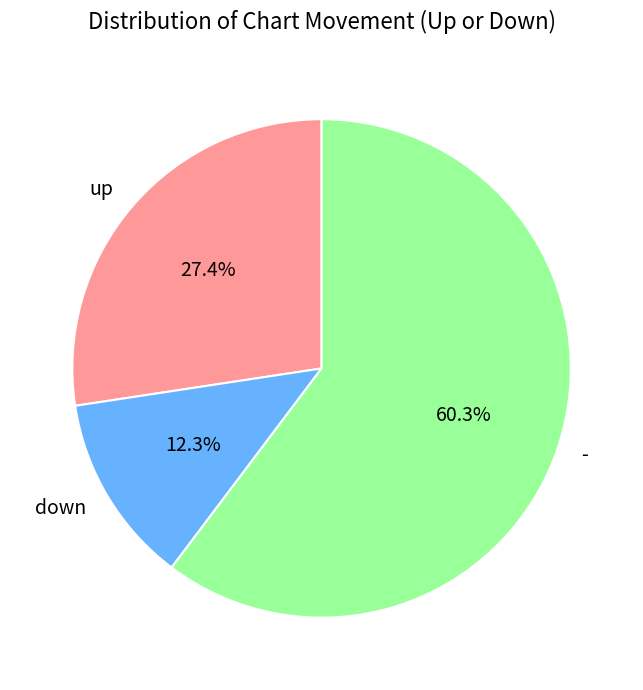

Is there any slice that represents more than half of the pie?

Yes